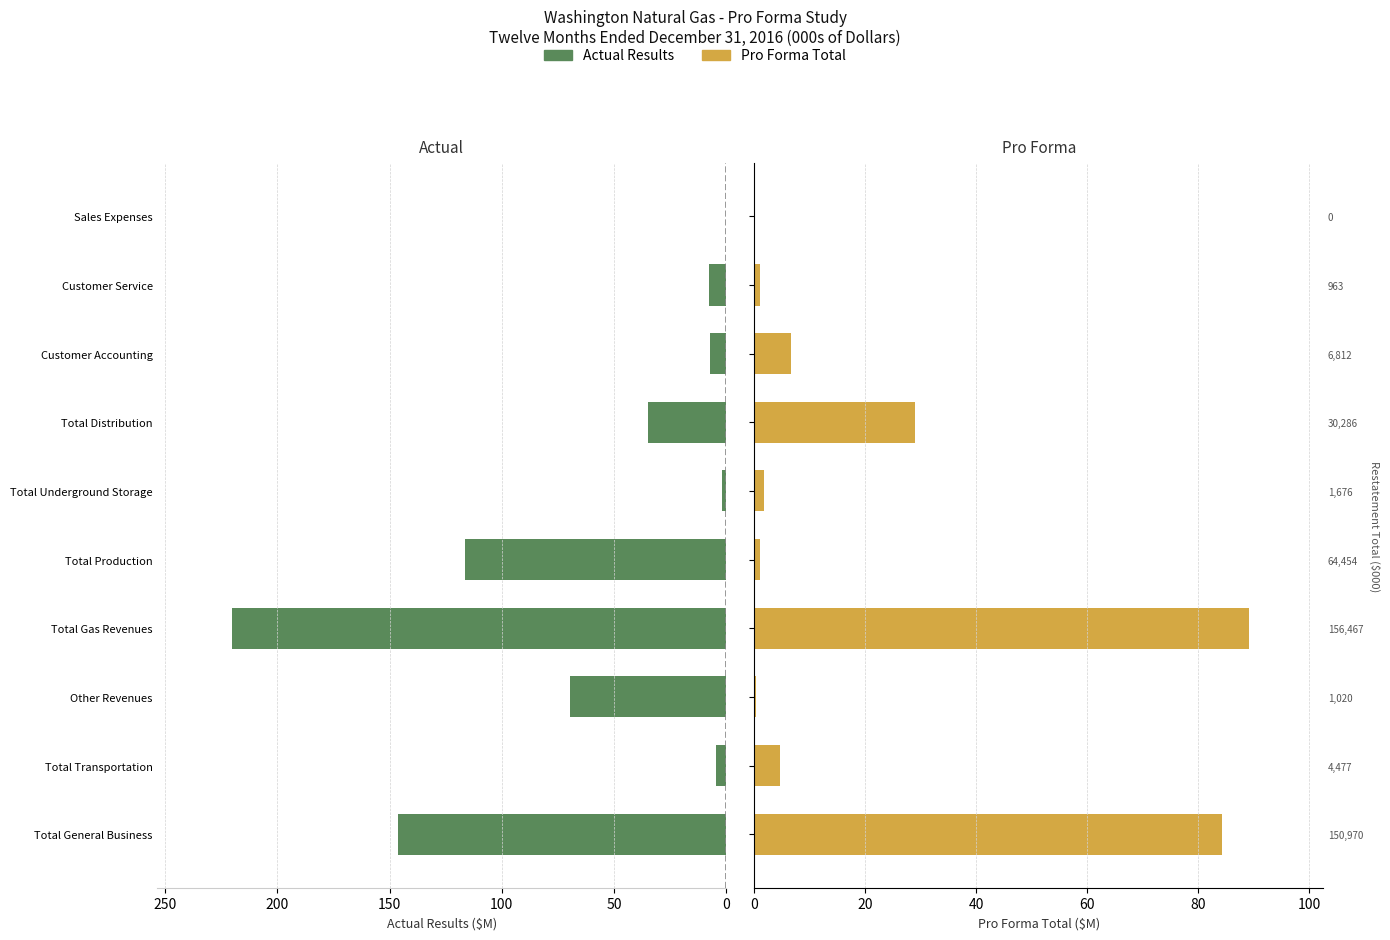

The value of Actual Results at Customer Service is 10.8. True or false?

False